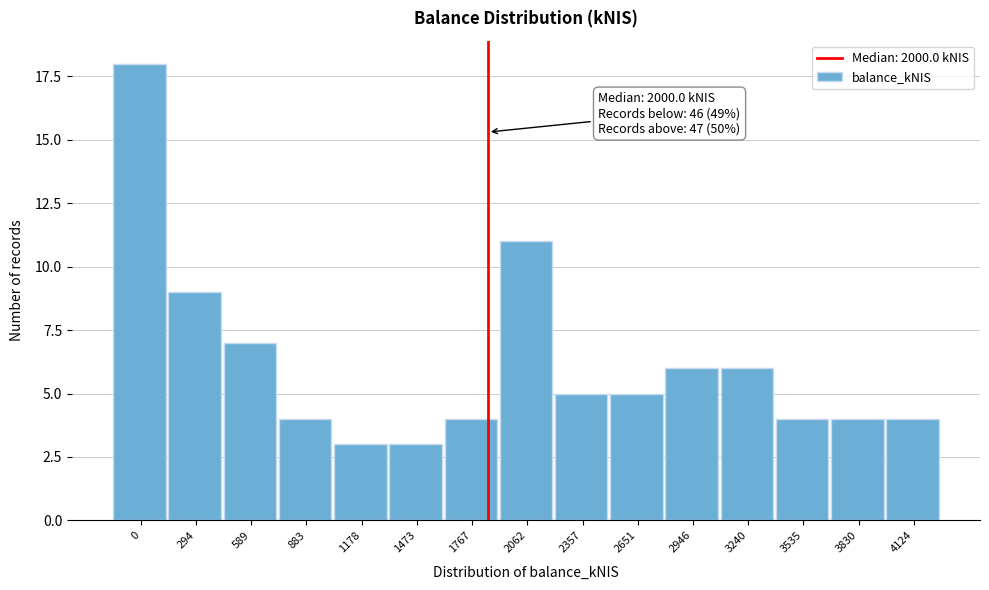

Reading left to right, extract all data points from this chart.

18	9	7	4	3	3	4	11	5	5	6	6	4	4	4